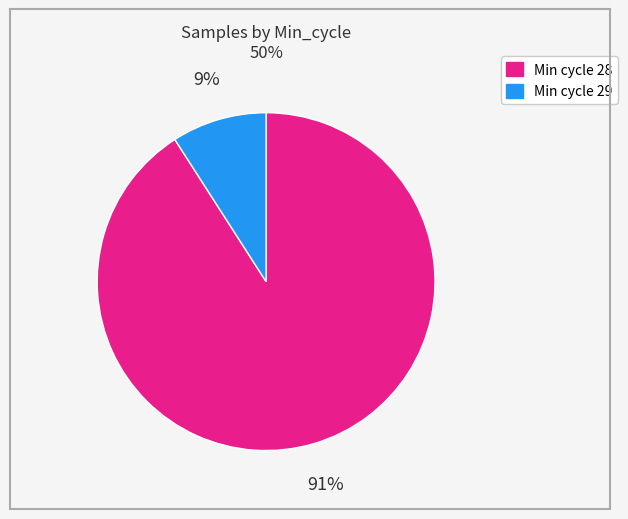

How many slices are in this pie chart?

2